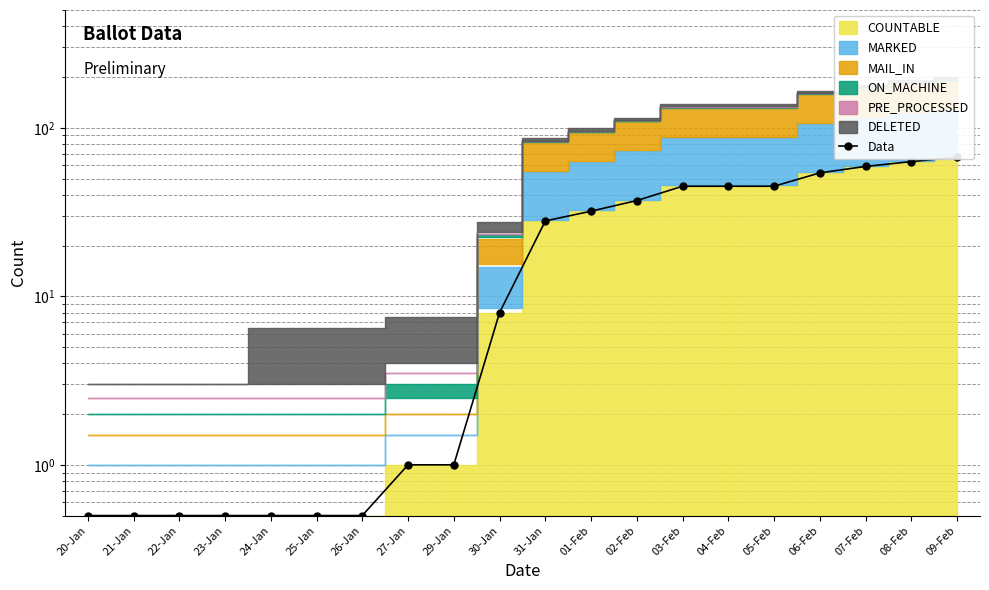

What is the label of the 19th point from the left?

08-Feb